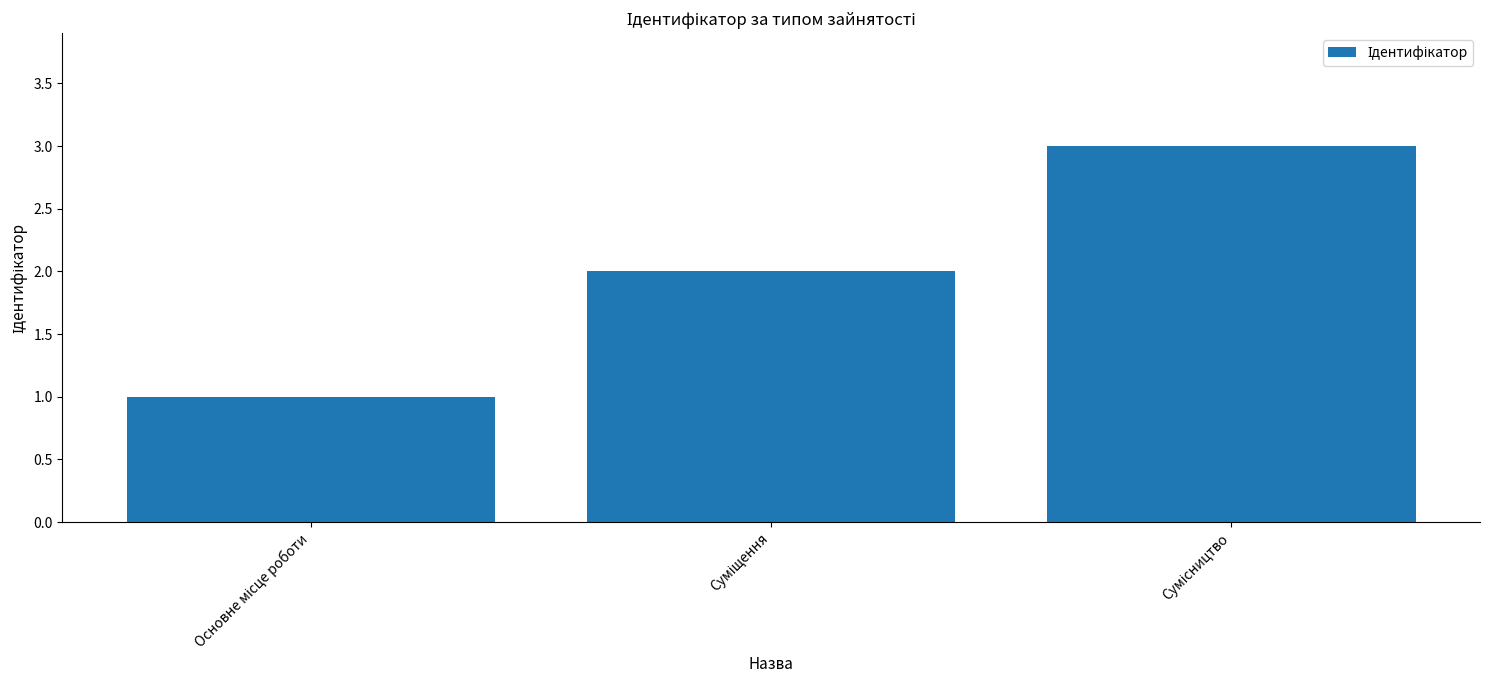

What is the maximum value shown in the chart?

3